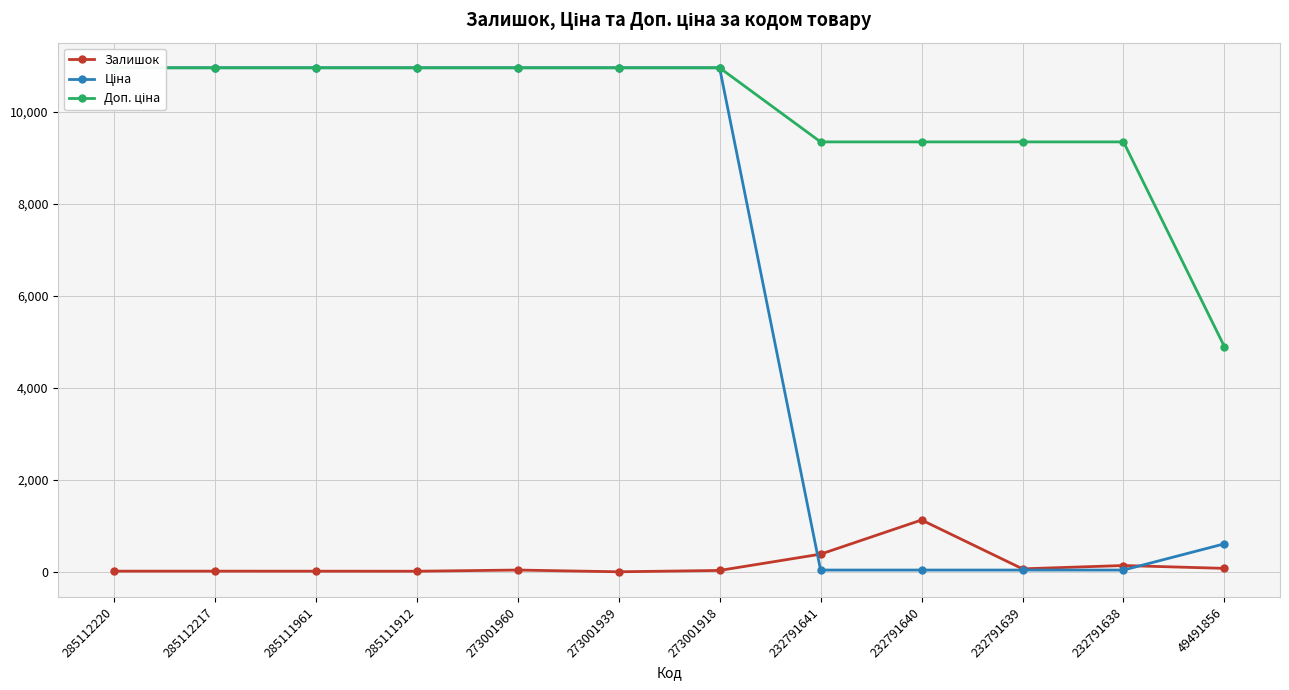

What is the total value across all series at 49491856?

5582.2